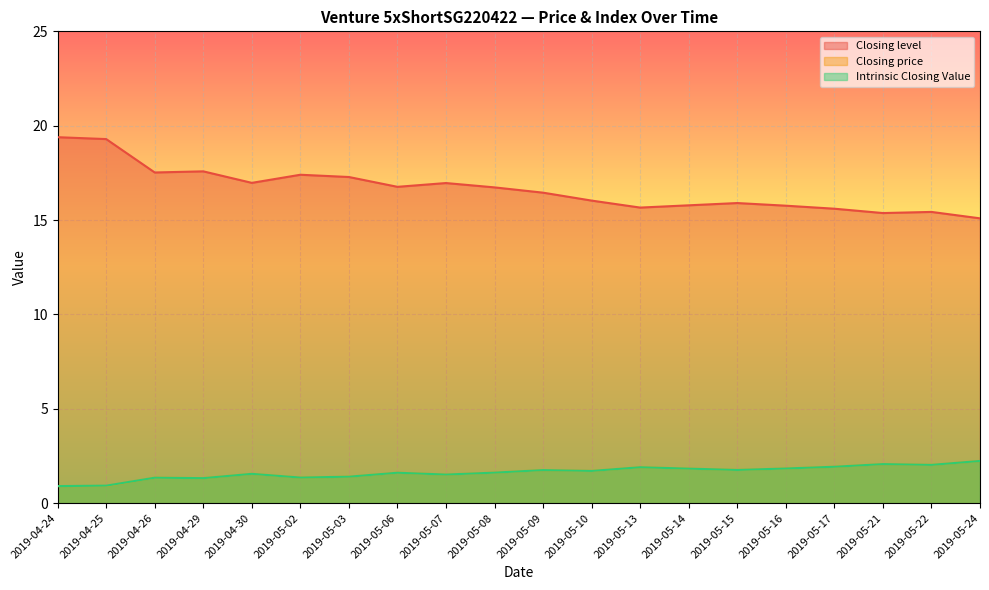

What is the label of the 10th point from the right?

2019-05-09